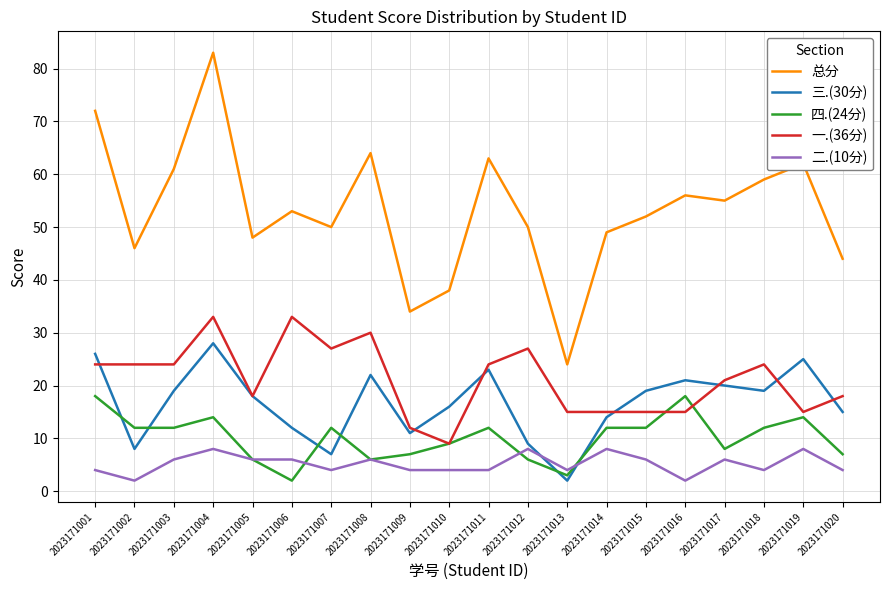

At which category does 总分 reach its first local valley?

2023171002